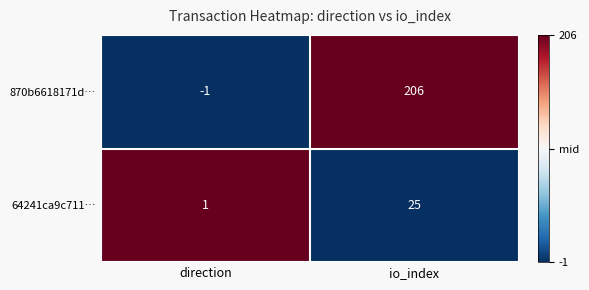

Where is 64241ca9c711… nearest to the value 13?

direction